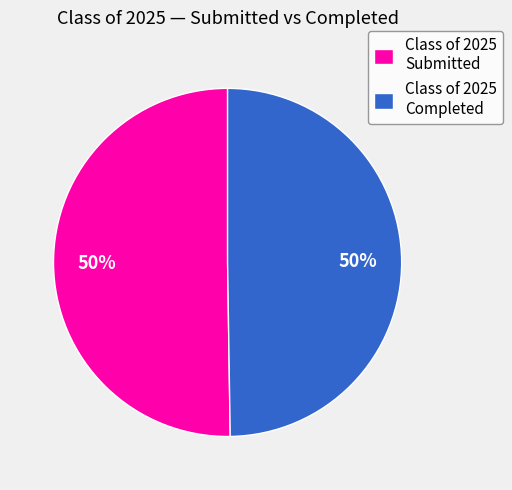

To the nearest percent, what portion does Class of 2025 Completed represent?

50%